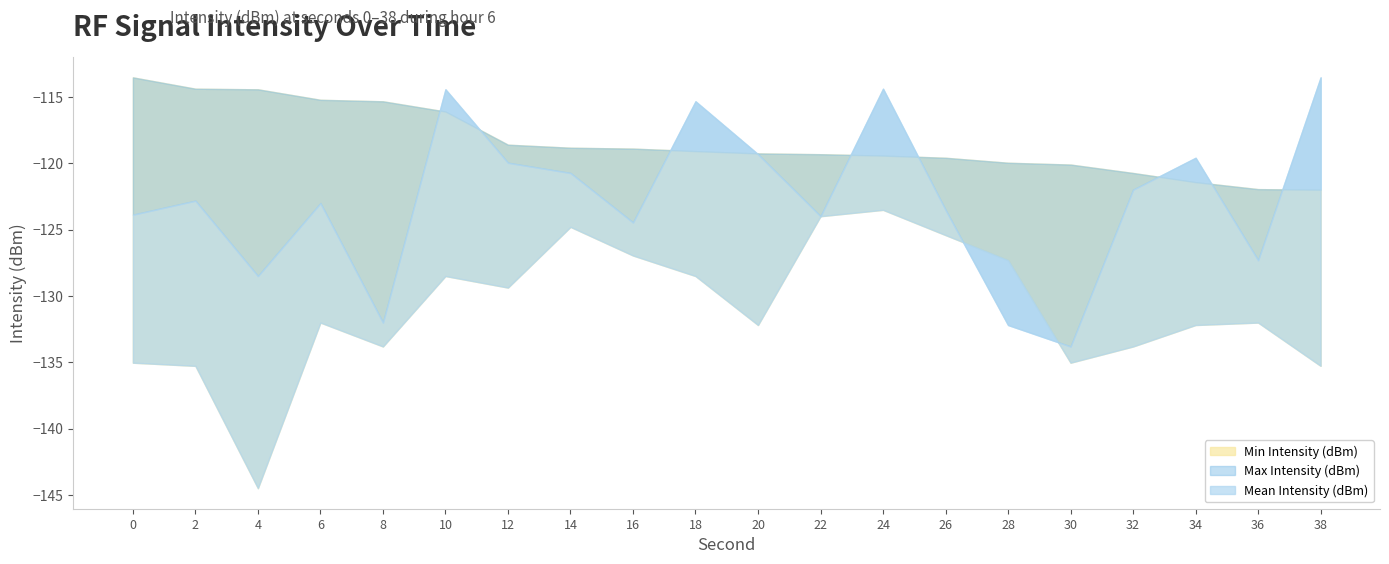

At which label does Min Intensity (dBm) reach its peak?

24